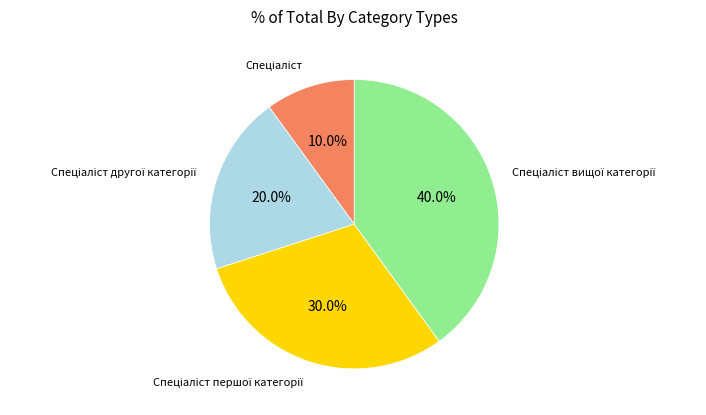

To the nearest percent, what is the difference between the largest and smallest slice percentages?

30%